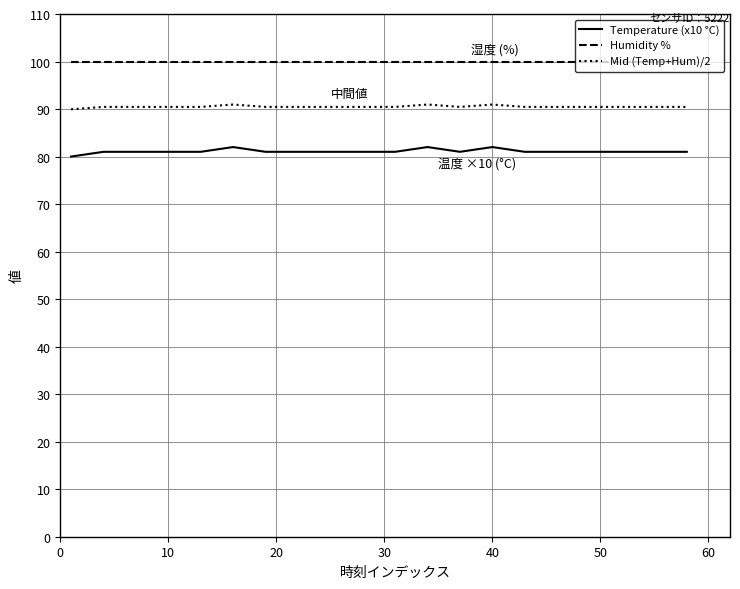

What is the minimum value for Mid (Temp+Hum)/2?

90.0